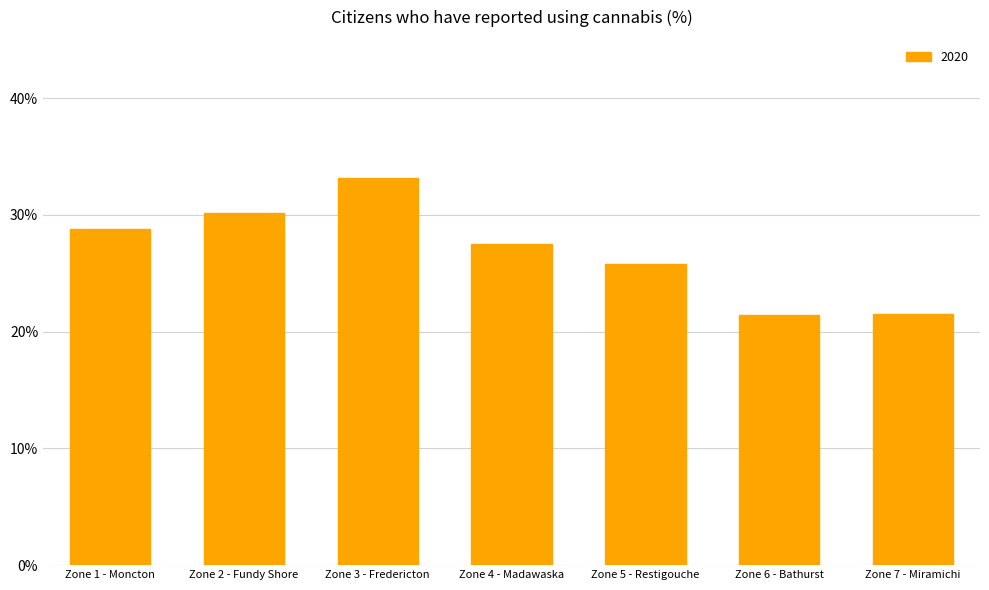

What is the label of the 5th bar from the left?

Zone 5 - Restigouche